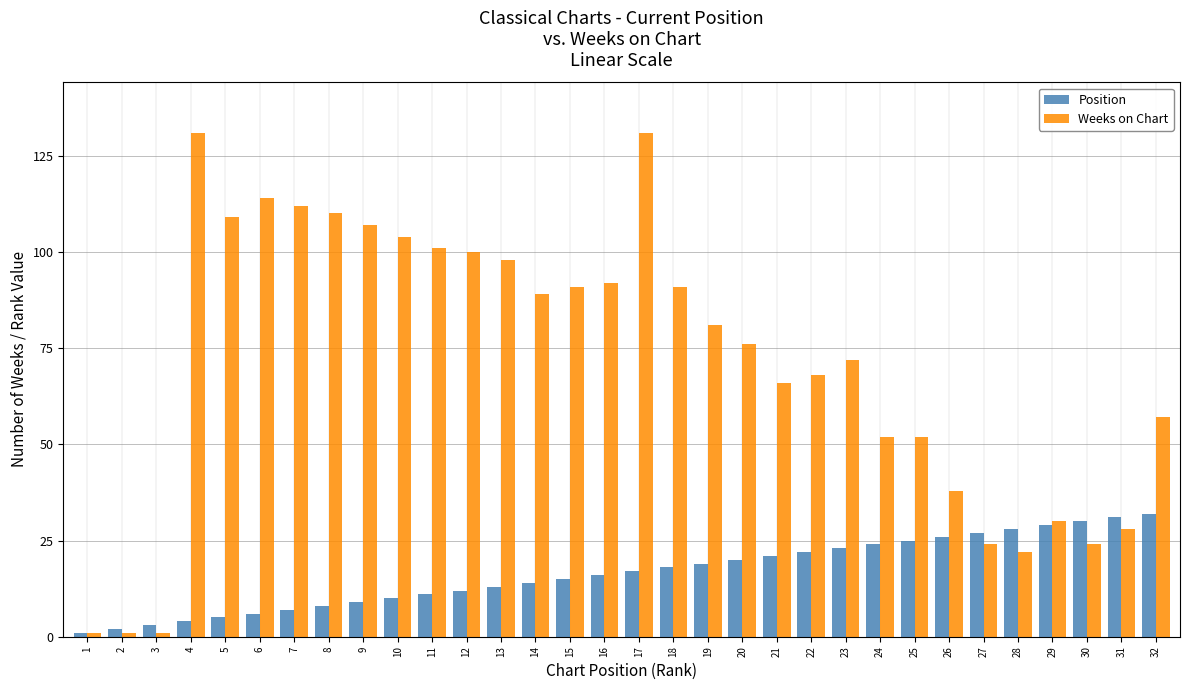

How many bars are there in total?

64